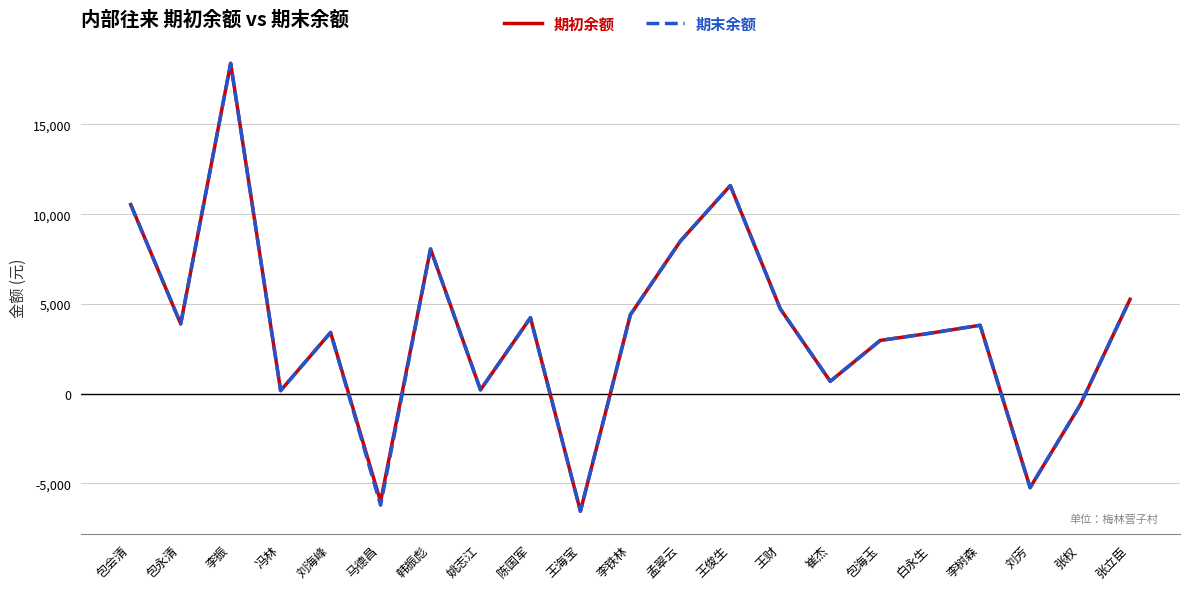

Is the value of 期初余额 at 王财 greater than the value of 期末余额 at 包会清?

No